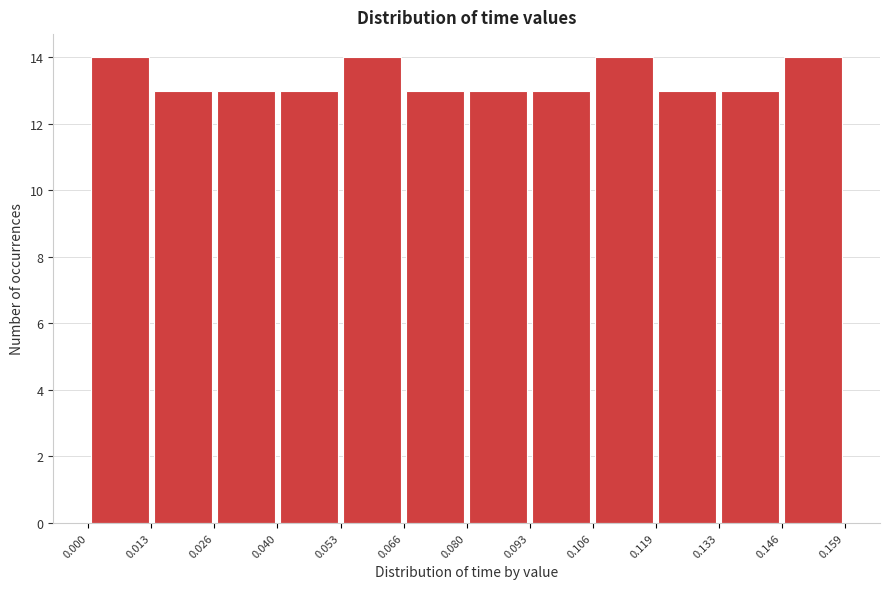

Reading left to right, transcribe this chart: for each bar, give the range it covers on the x-axis and its height. The values are not printed on the chart, so give them approximately, as read against the axis.

0.000 to 0.013: 14
0.013 to 0.026: 13
0.026 to 0.040: 13
0.040 to 0.053: 13
0.053 to 0.066: 14
0.066 to 0.080: 13
0.080 to 0.093: 13
0.093 to 0.106: 13
0.106 to 0.119: 14
0.119 to 0.133: 13
0.133 to 0.146: 13
0.146 to 0.159: 14